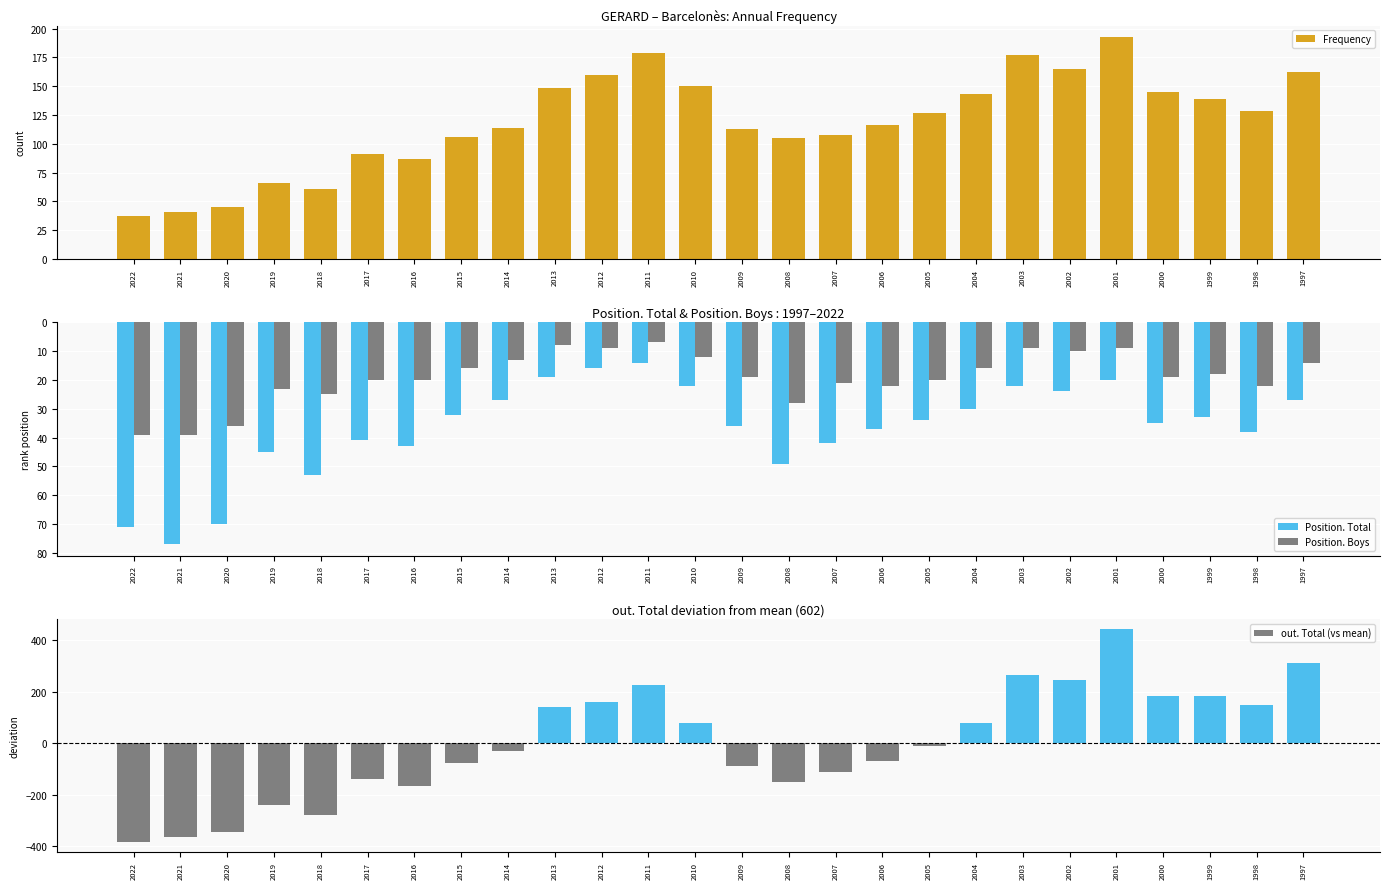

What is the difference between the second highest and second lowest values in the out. Total (vs mean) series?

676.0